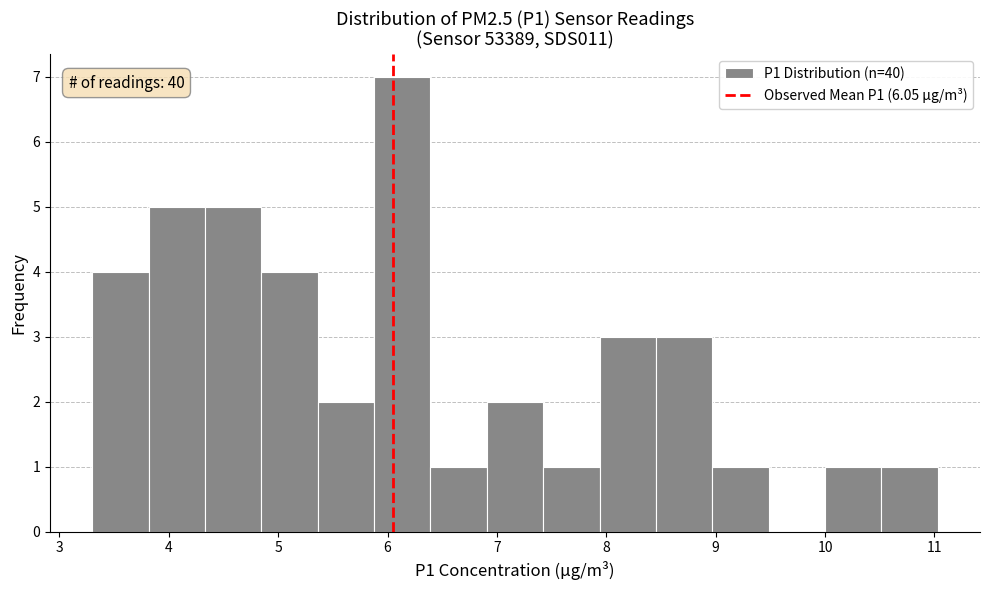

Over which range of the x-axis is the bar tallest?

5.9 to 6.4